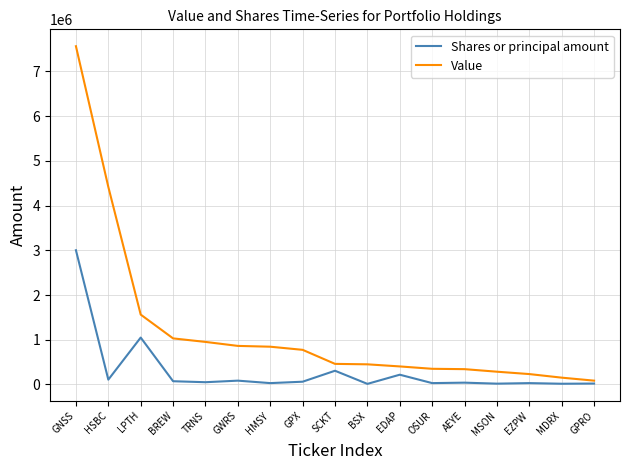

Between BREW and MDRX, which series saw the biggest shift?

Value